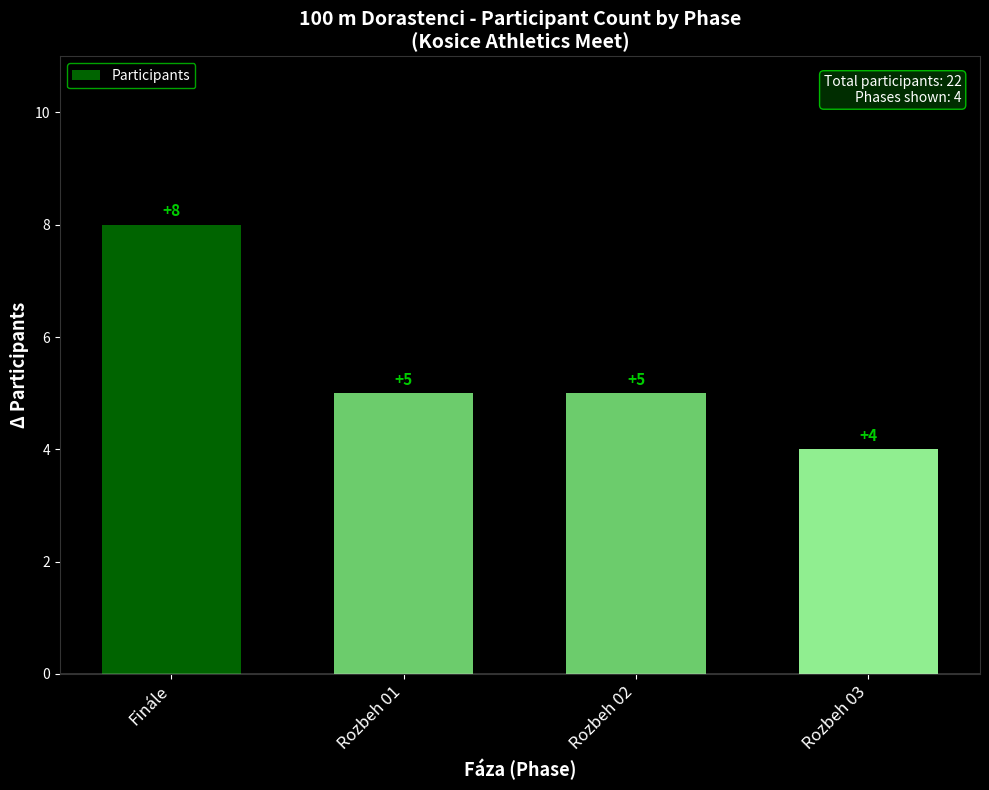

True or false: the data shows 5 at Rozbeh 01.

True